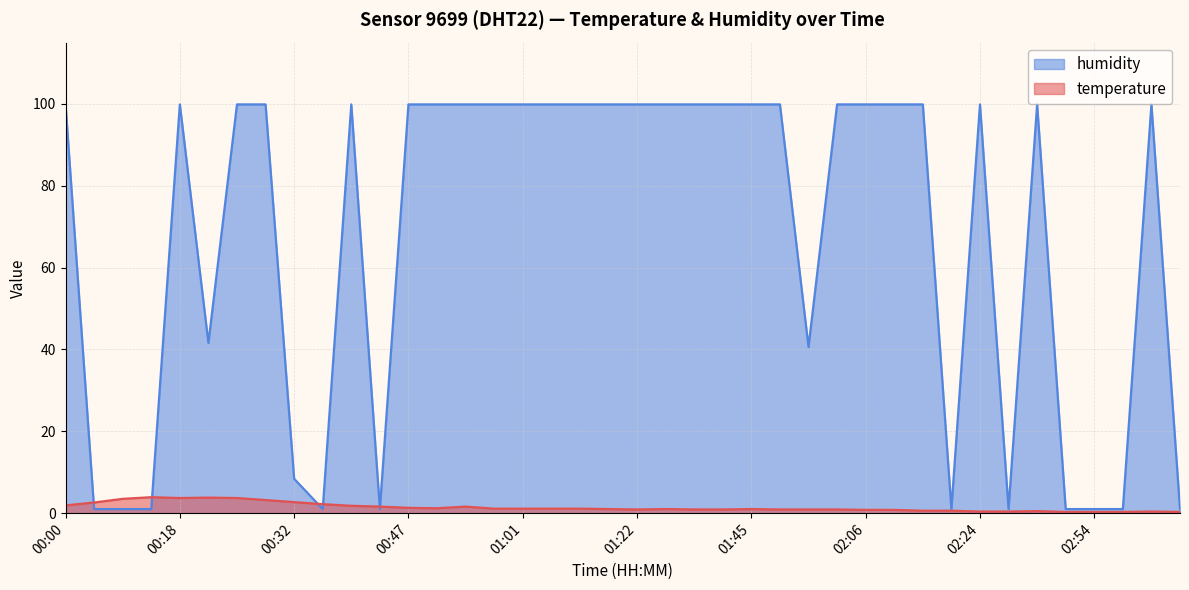

Reading right to left, transcribe all the data shown in this chart.

temperature: 0.3	0.4	0.3	0.3	0.3	0.5	0.4	0.4	0.6	0.6	0.8	0.8	0.9	0.9	0.9	1.0	0.9	0.9	1.0	0.9	1.0	1.1	1.1	1.1	1.1	1.6	1.2	1.3	1.6	1.8	2.2	2.7	3.2	3.7	3.8	3.7	3.9	3.5	2.6	1.9
humidity: 1.0	99.9	1.0	1.0	1.0	99.9	1.0	99.9	1.0	99.9	99.9	99.9	99.9	40.6	99.9	99.9	99.9	99.9	99.9	99.9	99.9	99.9	99.9	99.9	99.9	99.9	99.9	99.9	1.0	99.9	1.0	8.4	99.9	99.9	41.6	99.9	1.0	1.0	1.0	99.9